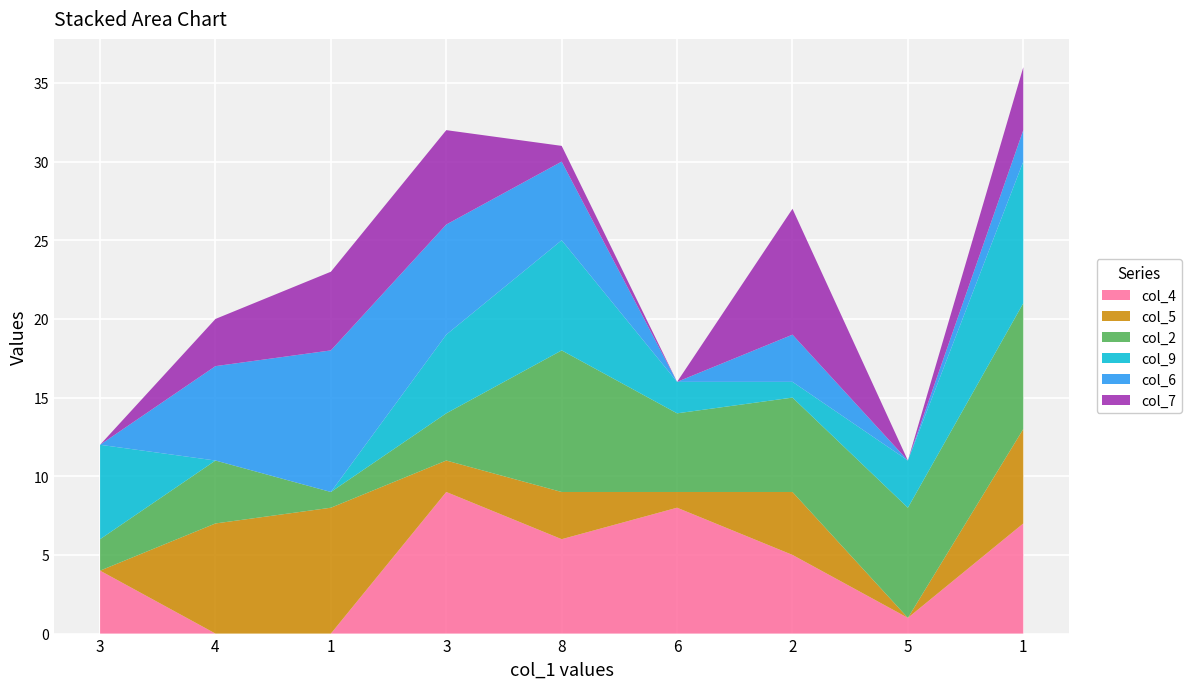

Reading right to left, list all the values displayed in this chart.

col_4: 1=7	5=1	2=5	6=8	8=6	3=9	1=0	4=0	3=4
col_5: 1=6	5=0	2=4	6=1	8=3	3=2	1=8	4=7	3=0
col_2: 1=8	5=7	2=6	6=5	8=9	3=3	1=1	4=4	3=2
col_9: 1=9	5=3	2=1	6=2	8=7	3=5	1=0	4=0	3=6
col_6: 1=2	5=0	2=3	6=0	8=5	3=7	1=9	4=6	3=0
col_7: 1=4	5=0	2=8	6=0	8=1	3=6	1=5	4=3	3=0